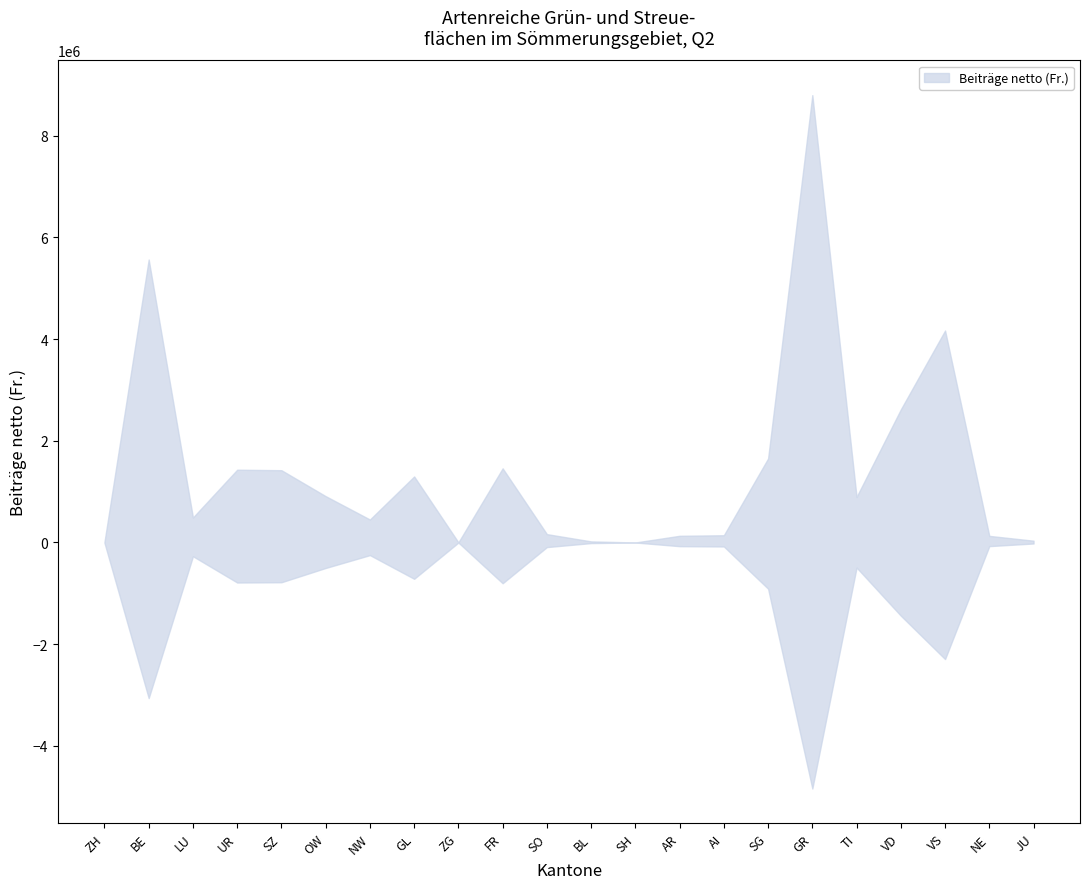

How many categories are shown in the chart?

22